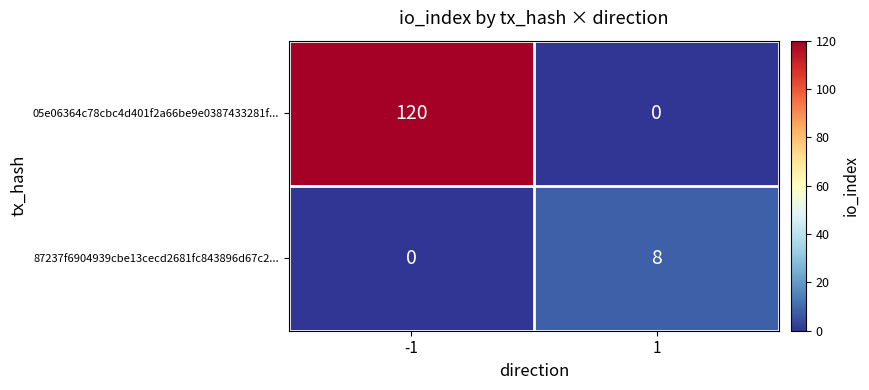

Rank the series by their average value, from highest to lowest.

05e06364c78cbc4d401f2a66be9e0387433281f..., 87237f6904939cbe13cecd2681fc843896d67c2...